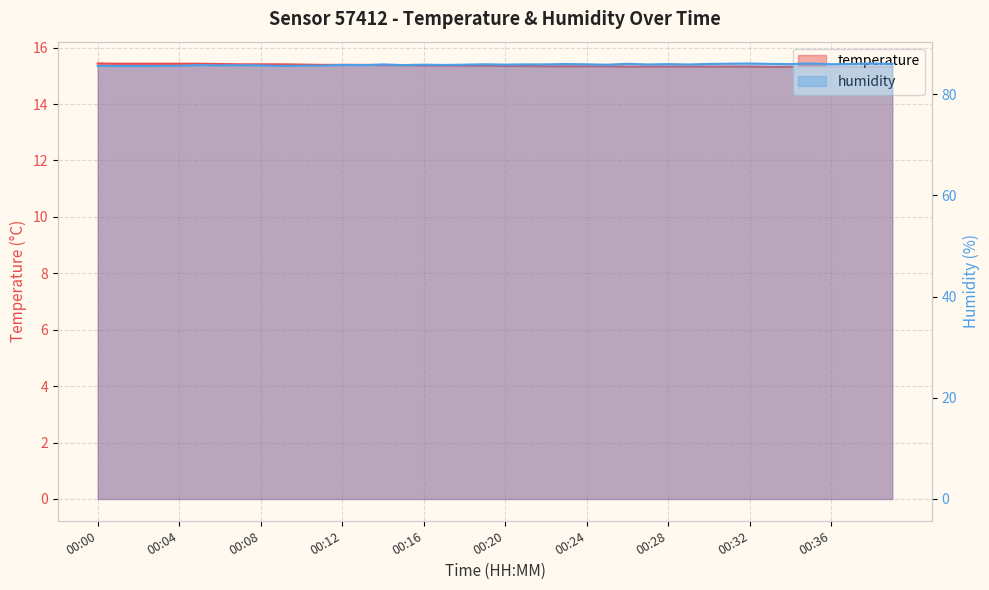

Rank the series by their average value, from highest to lowest.

humidity, temperature